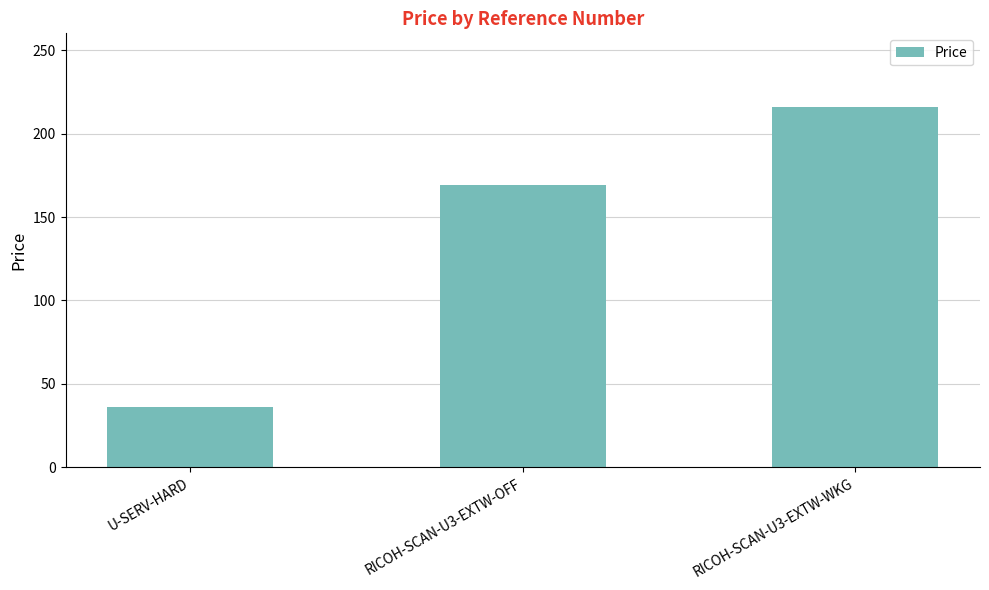

Rank the categories by value from highest to lowest.

RICOH-SCAN-U3-EXTW-WKG, RICOH-SCAN-U3-EXTW-OFF, U-SERV-HARD